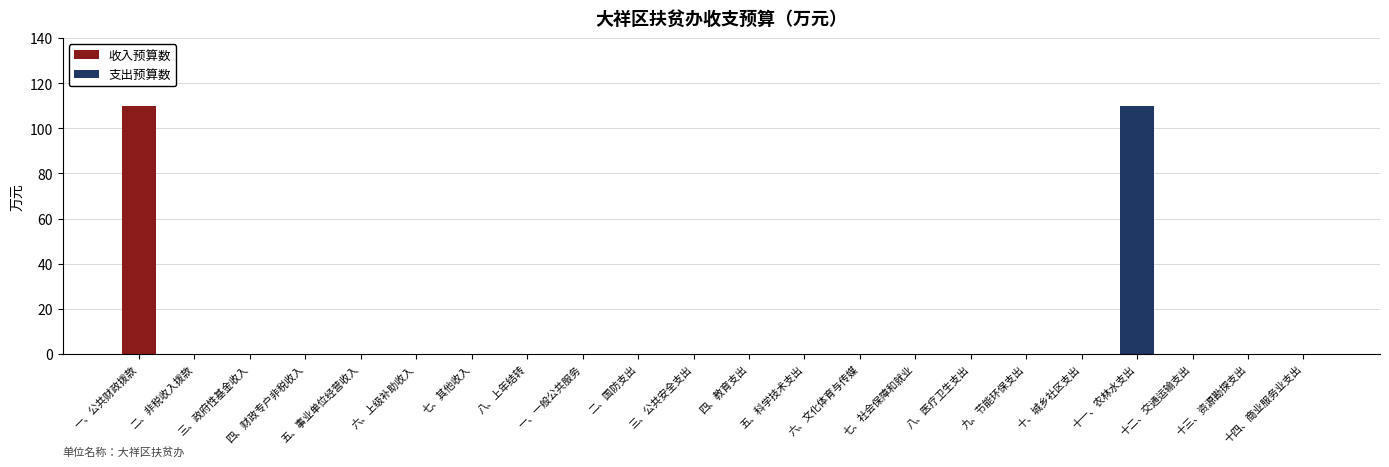

What is the sum of all 收入预算数 values?

109.7